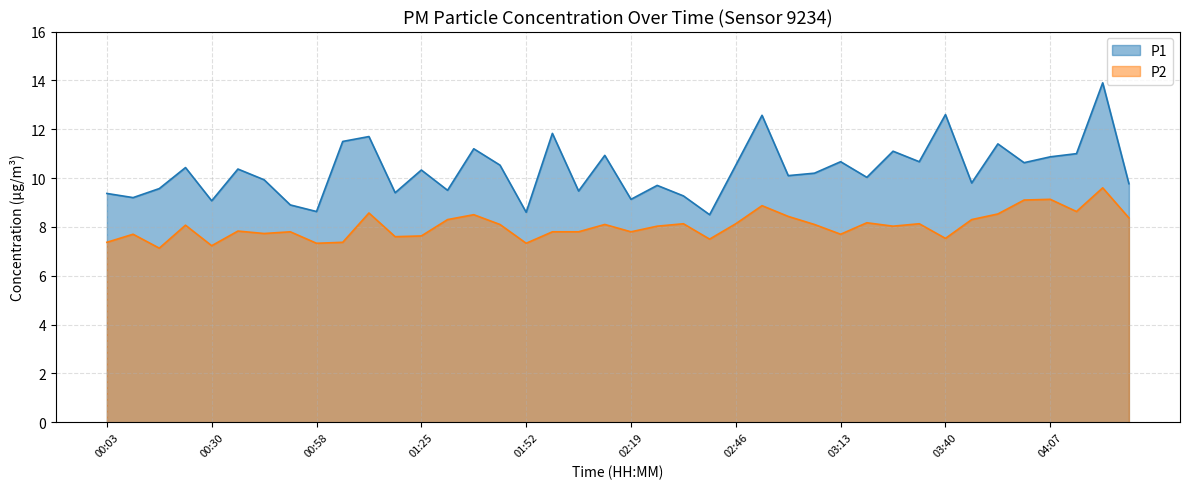

Reading left to right, what are all the values shown in this chart?

P1: 9.4	9.2	9.6	10.4	9.1	10.4	9.9	8.9	8.6	11.5	11.7	9.4	10.3	9.5	11.2	10.5	8.6	11.8	9.5	10.9	9.1	9.7	9.3	8.5	10.5	12.6	10.1	10.2	10.7	10.0	11.1	10.7	12.6	9.8	11.4	10.6	10.9	11.0	13.9	9.8
P2: 7.4	7.7	7.1	8.1	7.2	7.8	7.7	7.8	7.3	7.4	8.6	7.6	7.6	8.3	8.5	8.1	7.3	7.8	7.8	8.1	7.8	8.0	8.1	7.5	8.1	8.9	8.4	8.1	7.7	8.2	8.0	8.1	7.5	8.3	8.5	9.1	9.1	8.6	9.6	8.4